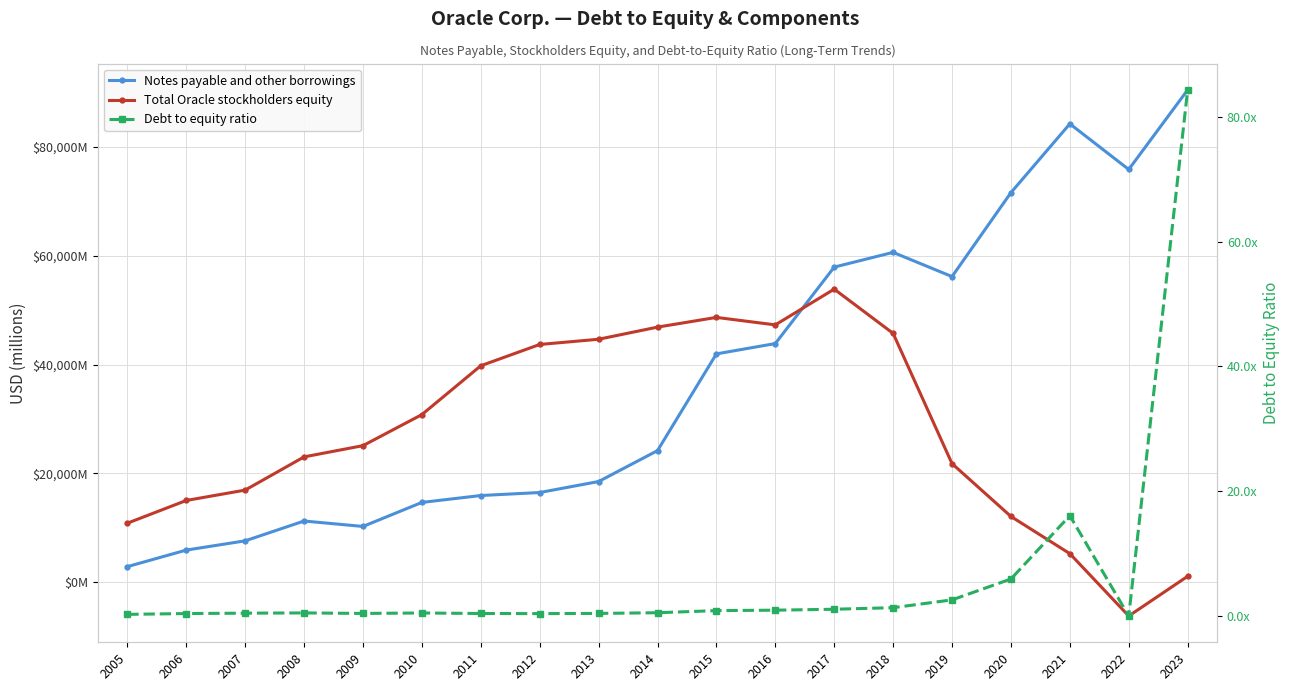

What is the total value across all series at 2009?

35328.4